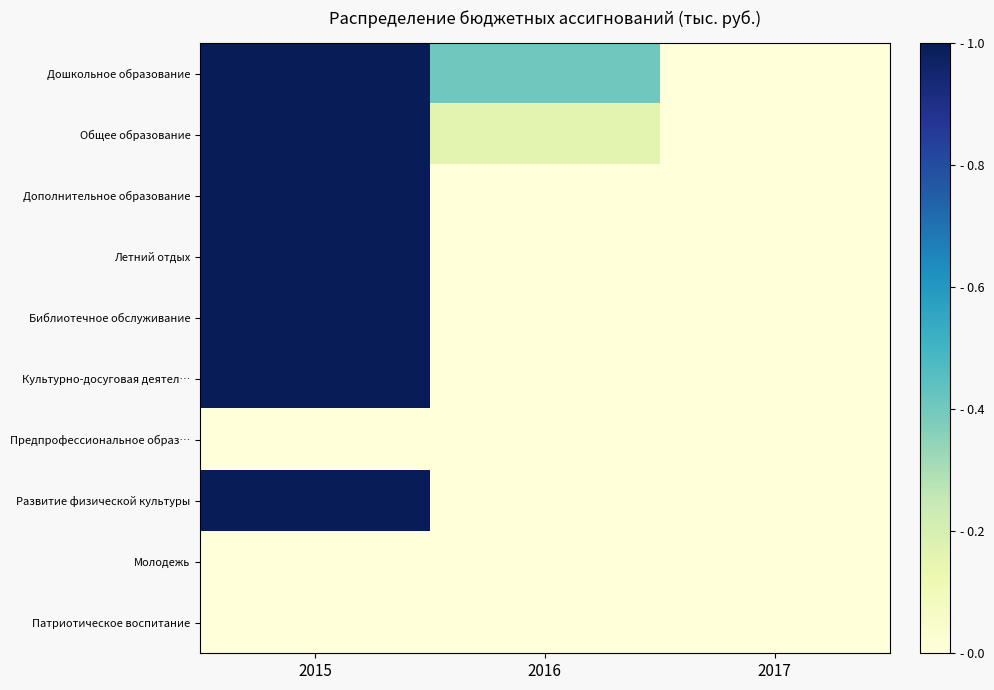

Reading left to right, transcribe all the data shown in this chart.

Дошкольное образование: 2015=1.0	2016=0.4	2017=0.0
Общее образование: 2015=1.0	2016=0.2	2017=0.0
Дополнительное образование: 2015=1.0	2016=0.0	2017=0.0
Летний отдых: 2015=1.0	2016=0.0	2017=0.0
Библиотечное обслуживание: 2015=1.0	2016=0.0	2017=0.0
Культурно-досуговая деятел…: 2015=1.0	2016=0.0	2017=0.0
Предпрофессиональное образ…: 2015=0.0	2016=0.0	2017=0.0
Развитие физической культуры: 2015=1.0	2016=0.0	2017=0.0
Молодежь: 2015=0.0	2016=0.0	2017=0.0
Патриотическое воспитание: 2015=0.0	2016=0.0	2017=0.0